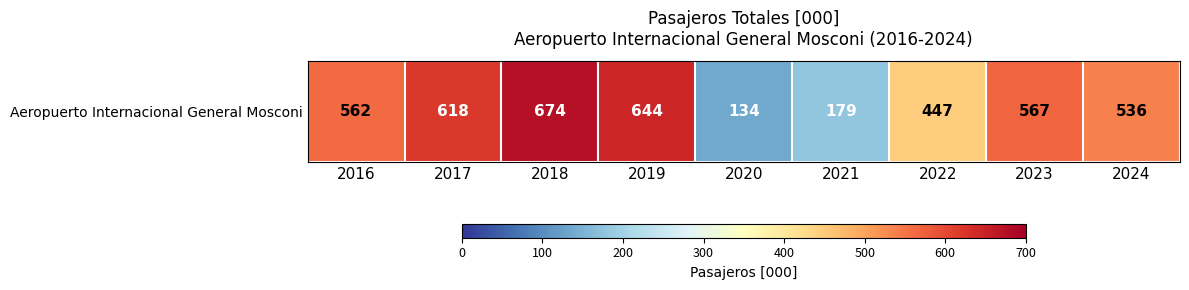

Count the number of values greater than 562.

4